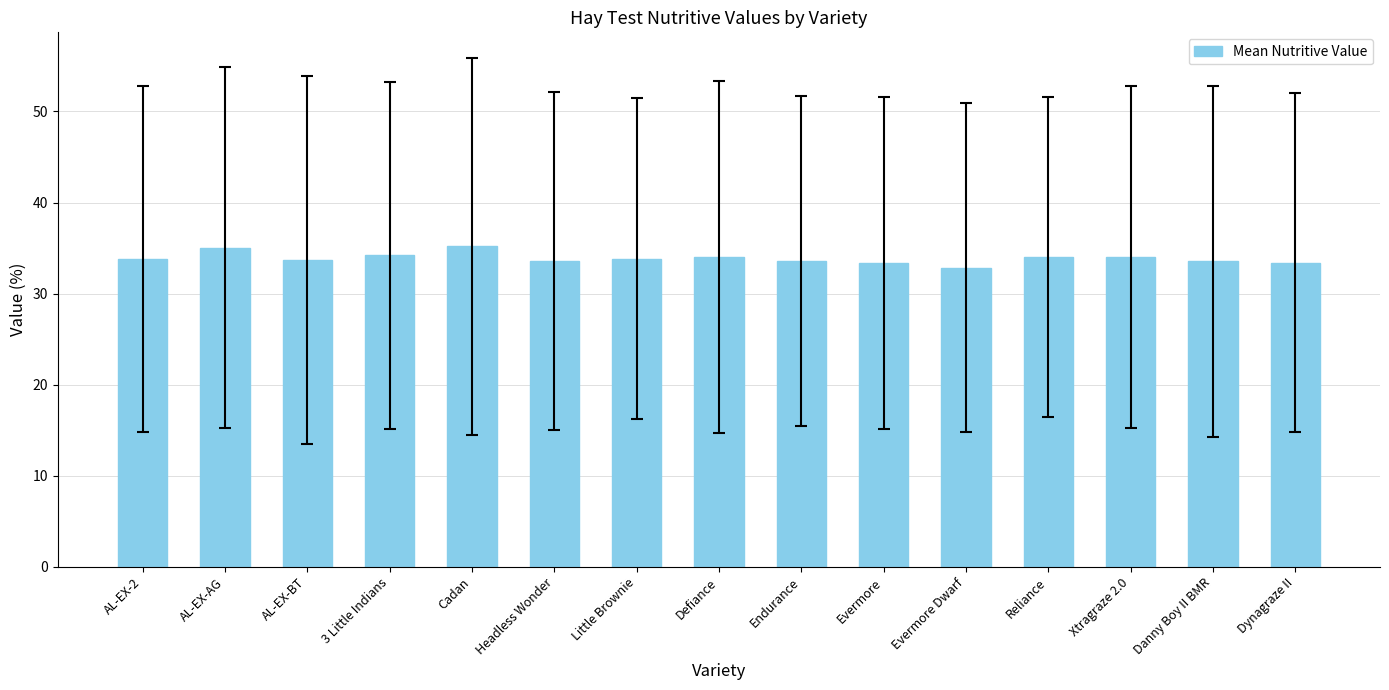

What is the value of the 10th bar from the left?

33.3